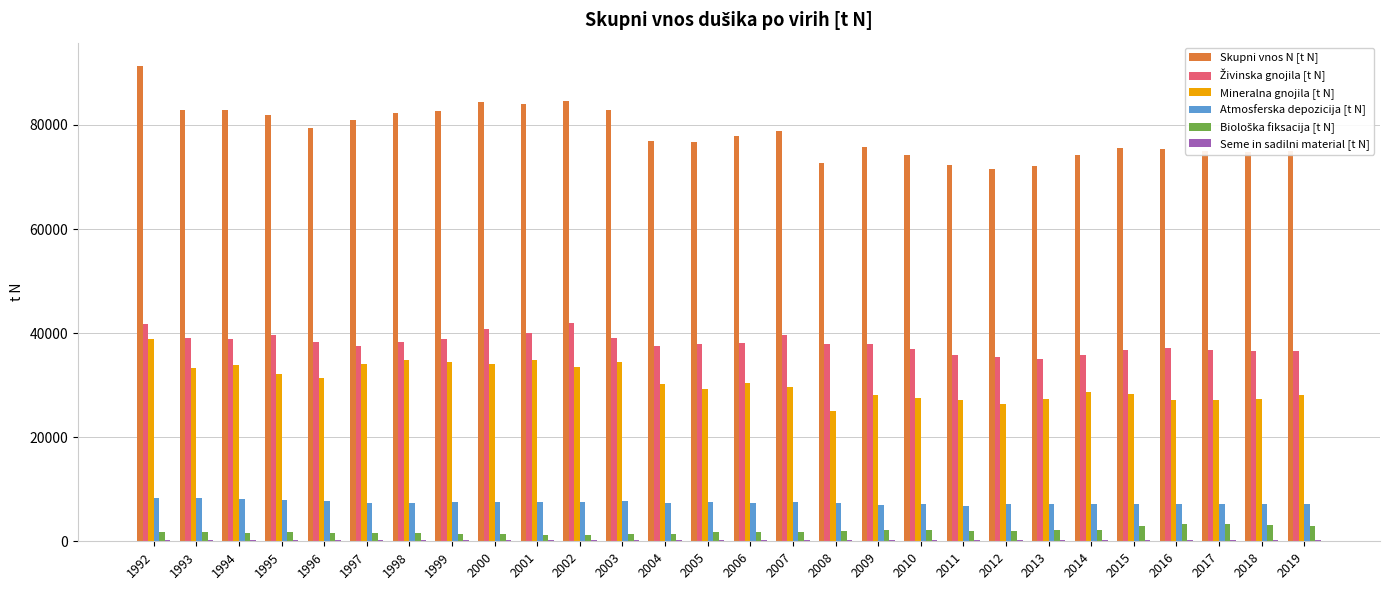

At which category is the sum across all series the highest?

1992